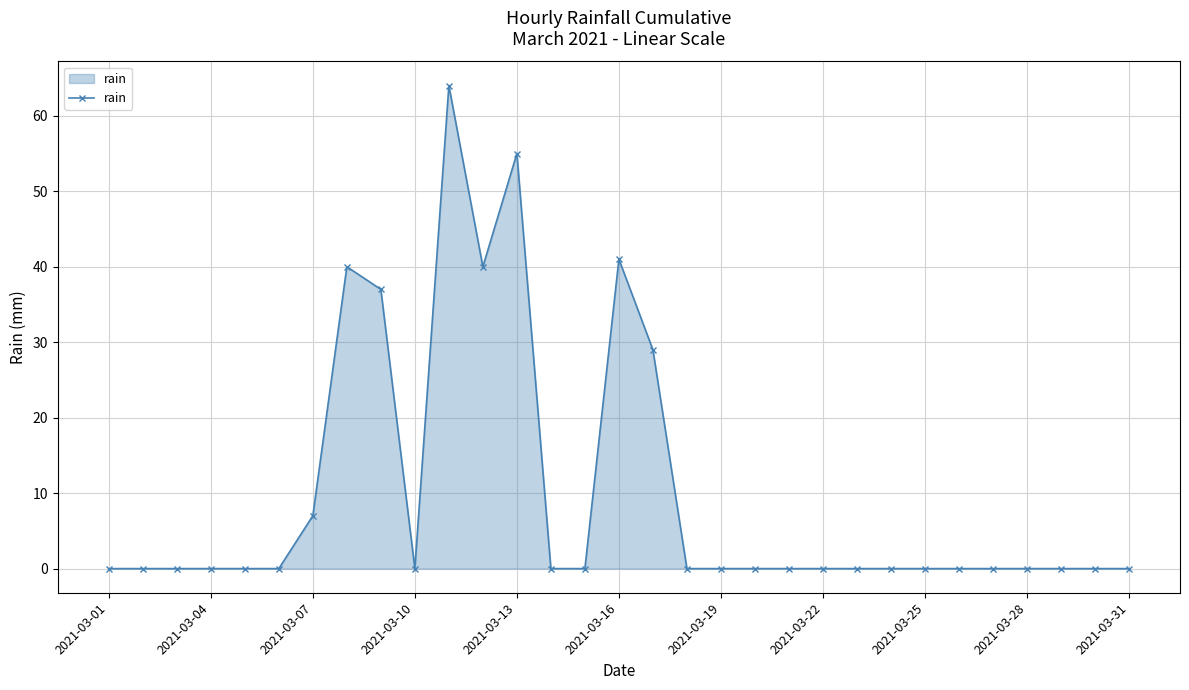

Reading left to right, what are all the values shown in this chart?

0	0	0	0	0	0	7	40	37	0	64	40	55	0	0	41	29	0	0	0	0	0	0	0	0	0	0	0	0	0	0